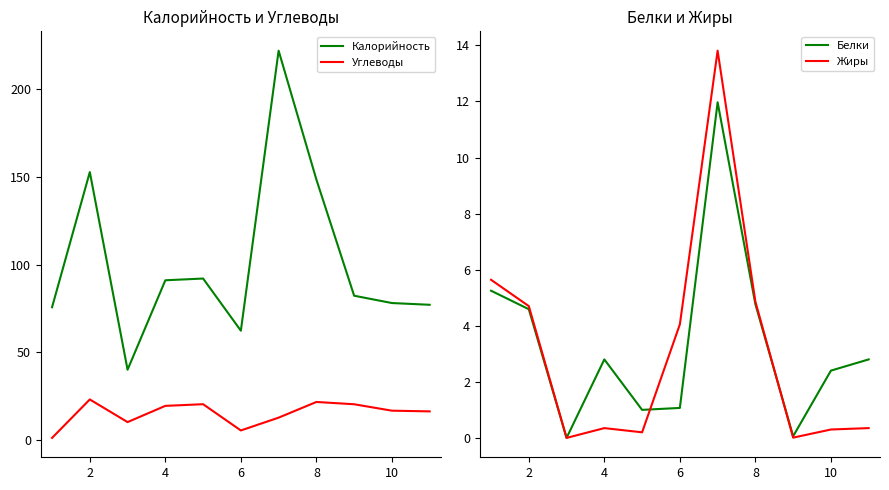

Rank the series by their maximum value, from highest to lowest.

Калорийность, Углеводы, Жиры, Белки